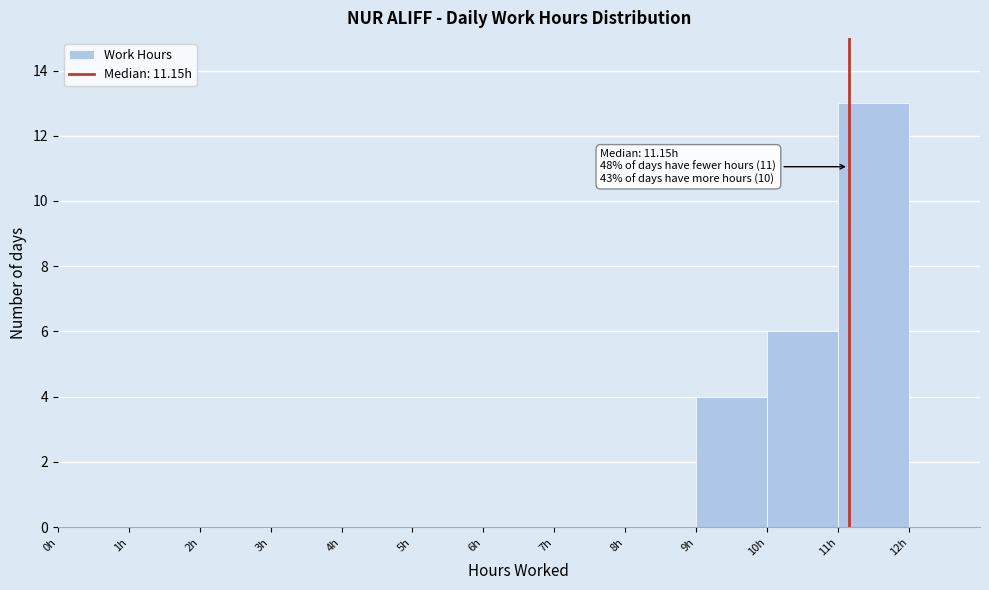

Over which range of the x-axis is the bar tallest?

11 to 12